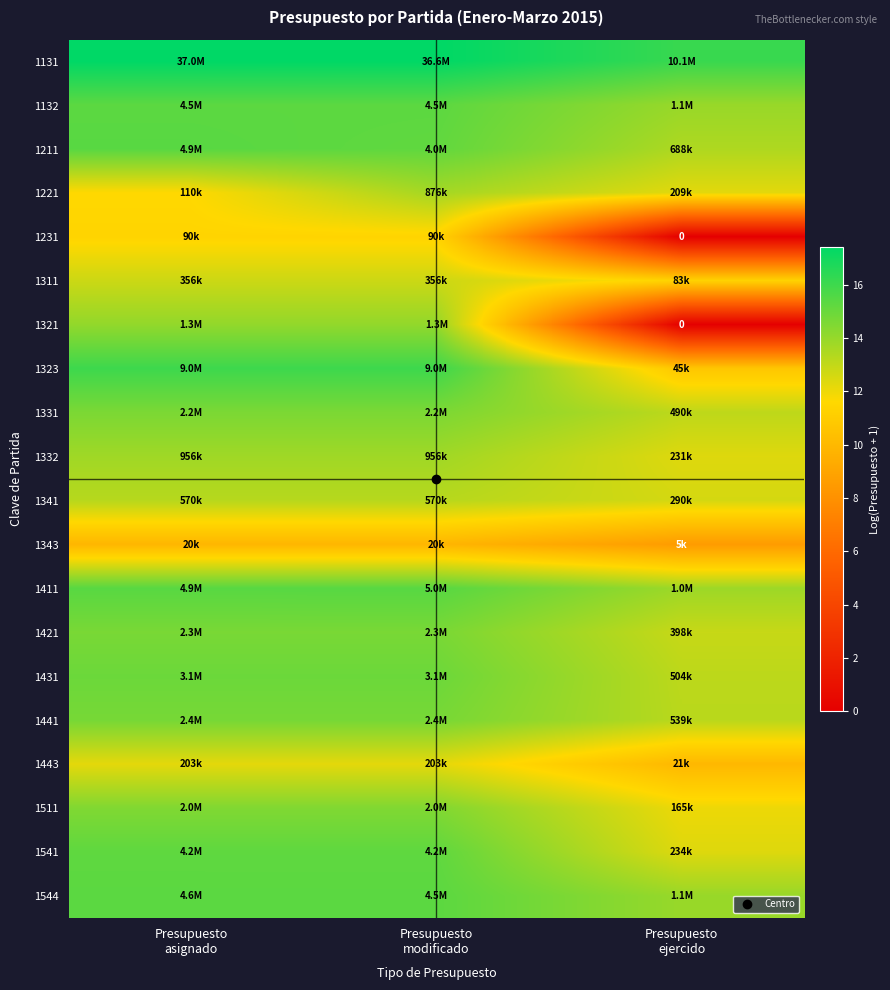

Is the value of 1211 at Presupuesto modificado greater than the value of 1341 at Presupuesto modificado?

Yes